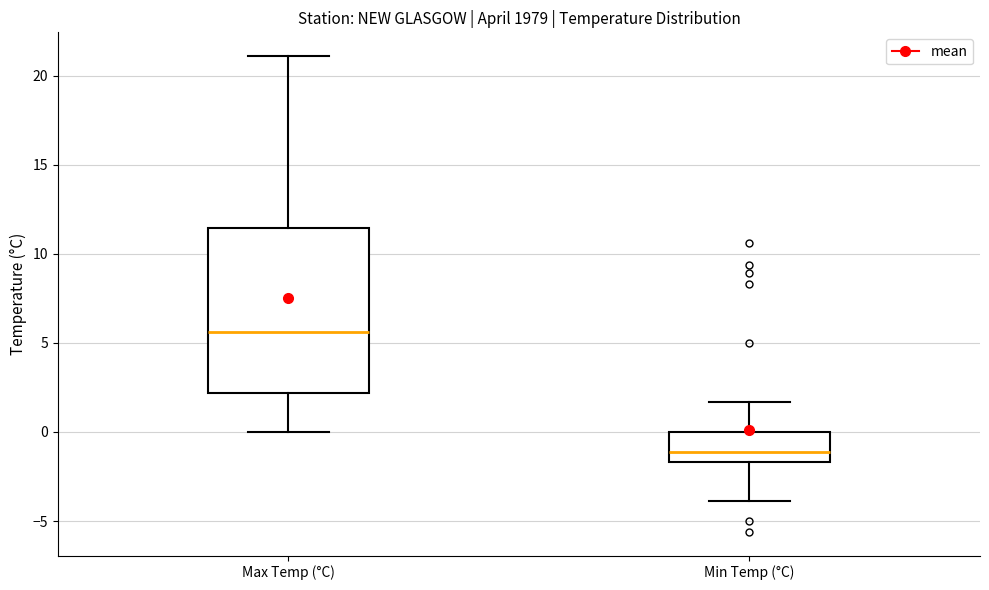

Reading left to right, read every box against the y-axis: the position of its median line, the range the box covers, and the ends of its whiskers. The values are not printed on the chart, so give them approximately, as read against the axis.

Max Temp (°C): median 5.5, box 2.0 to 11.5, whiskers 0.0 to 21.0
Min Temp (°C): median -1.0, box -1.5 to 0.0, whiskers -4.0 to 1.5